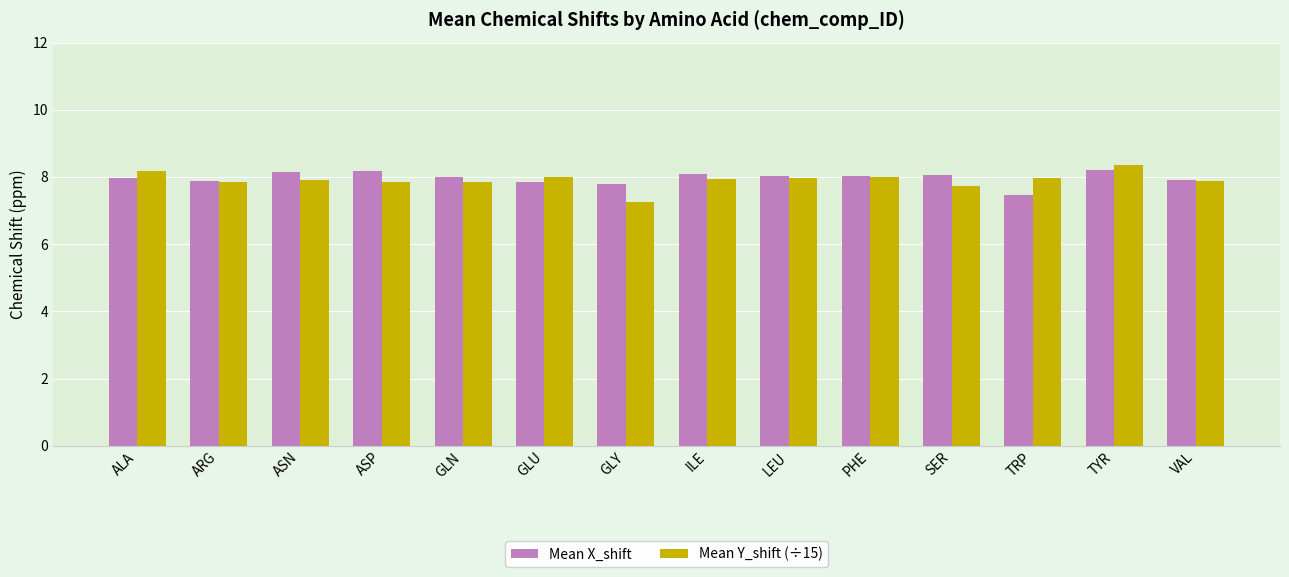

What is the label of the 2nd bar from the left?

ARG